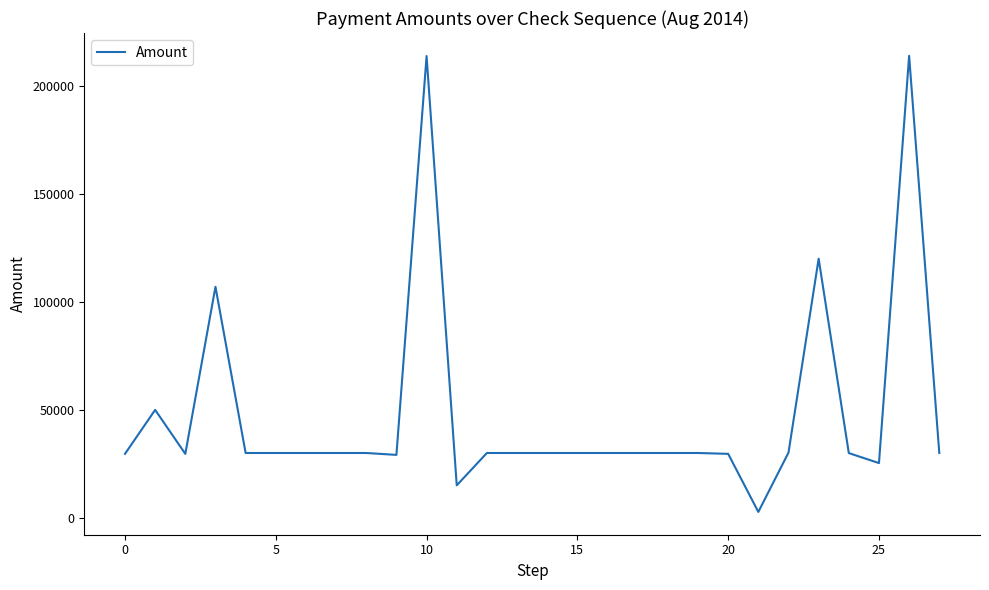

What is the difference between the maximum and minimum values?

211268.6